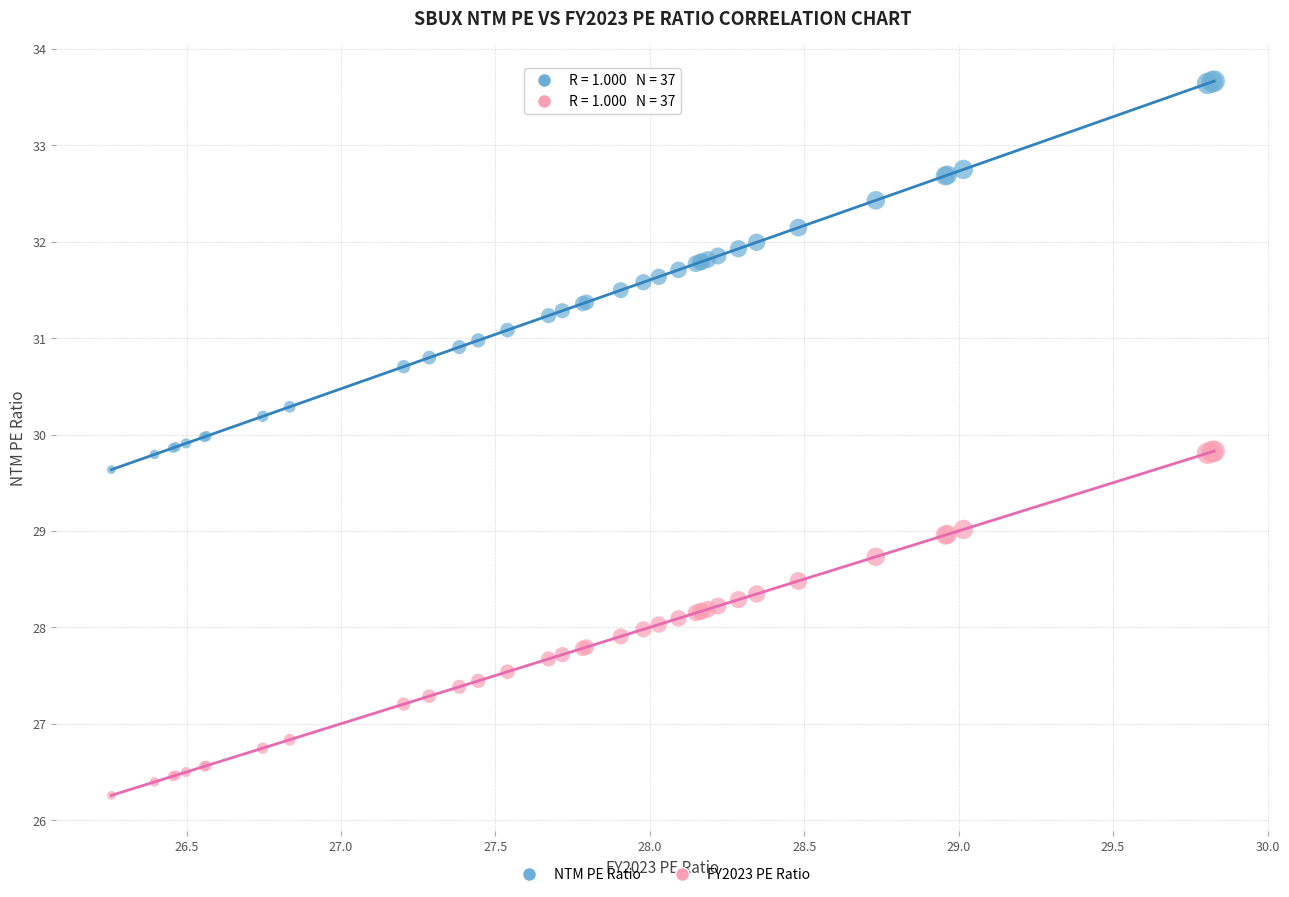

Which series reaches the minimum Y coordinate?

FY2023 PE Ratio